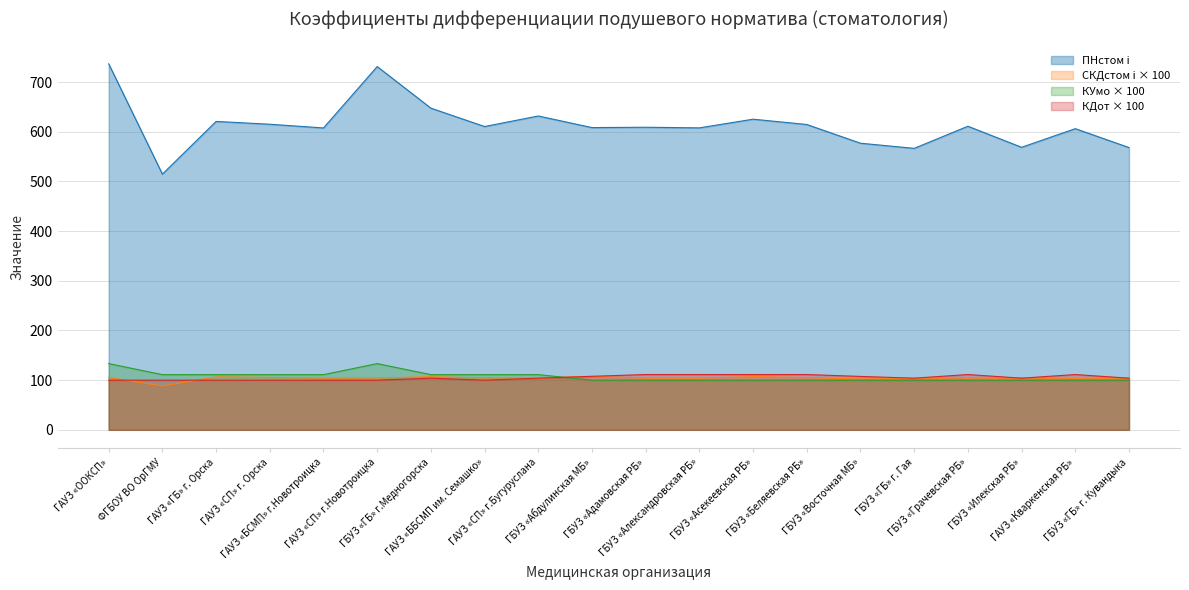

Reading right to left, what are all the values shown in this chart?

ПНстом i: 568.3	606.4	568.9	611.3	566.8	577.1	614.8	625.5	608.0	609.2	608.6	631.9	610.7	647.7	731.4	607.8	615.3	621.0	514.9	736.9
СКДстом i: 104.1	103.8	104.2	104.7	103.8	102.3	105.2	107.1	104.1	104.3	107.6	104.2	104.7	106.8	104.5	104.2	105.5	106.5	88.3	105.3
КУмо: 100.0	100.0	100.0	100.0	100.0	100.0	100.0	100.0	100.0	100.0	100.0	111.1	111.1	111.1	133.3	111.1	111.1	111.1	111.1	133.3
КДот: 104.0	111.3	104.0	111.3	104.0	107.5	111.3	111.3	111.3	111.3	107.7	104.0	100.0	104.0	100.0	100.0	100.0	100.0	100.0	100.0